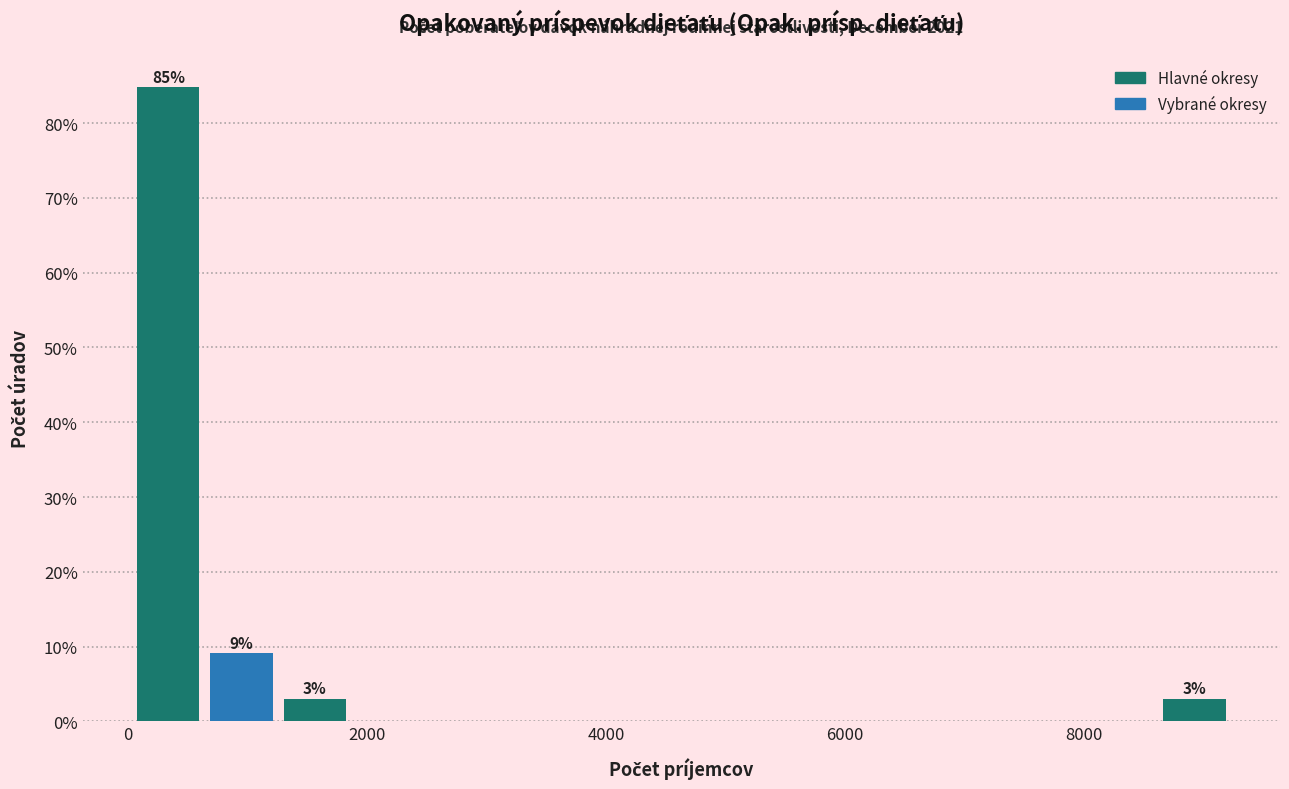

Around what value on the x-axis is the tallest bar? Give the approximate position of its centre, as read against the axis.

400